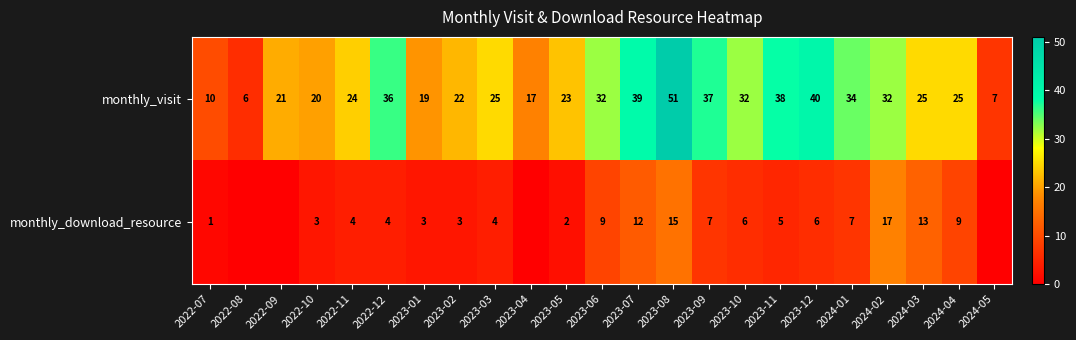

Between 2022-11 and 2024-04, which series saw the biggest shift?

monthly_download_resource